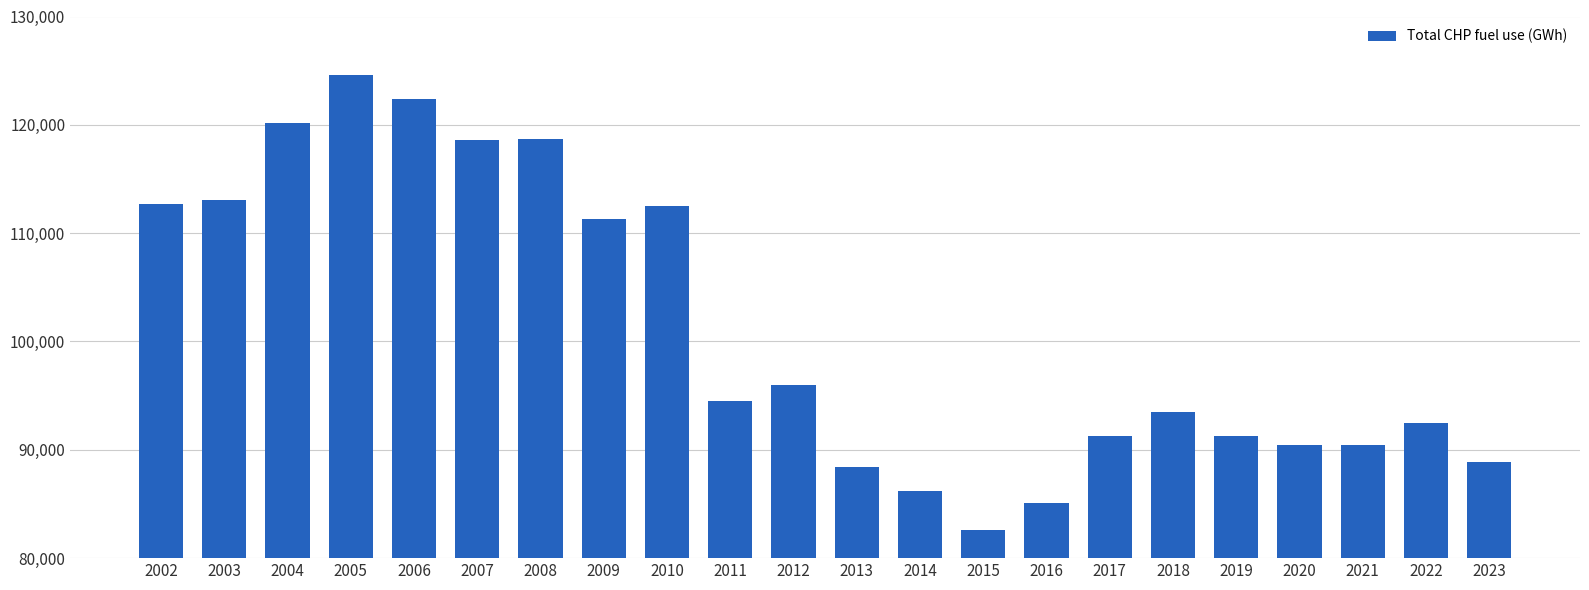

What is the average value?

101130.1